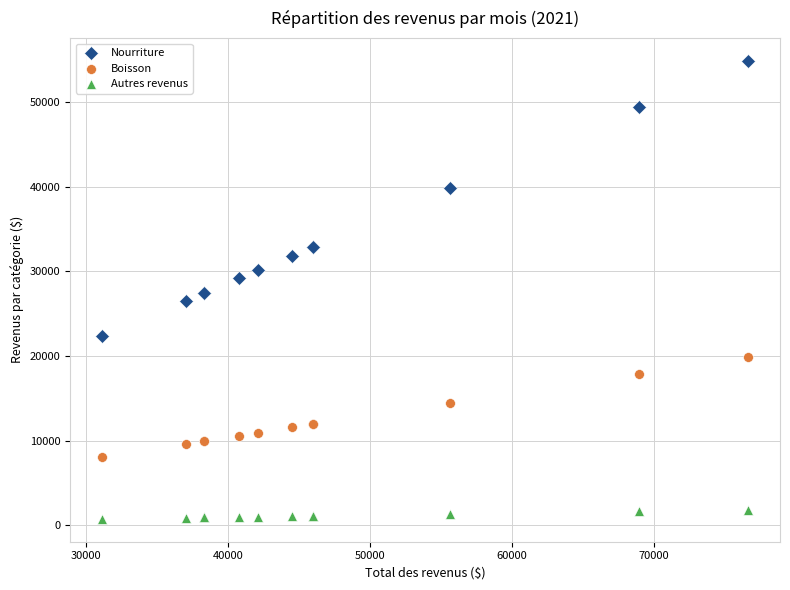

Which series contains the highest Y value?

Nourriture